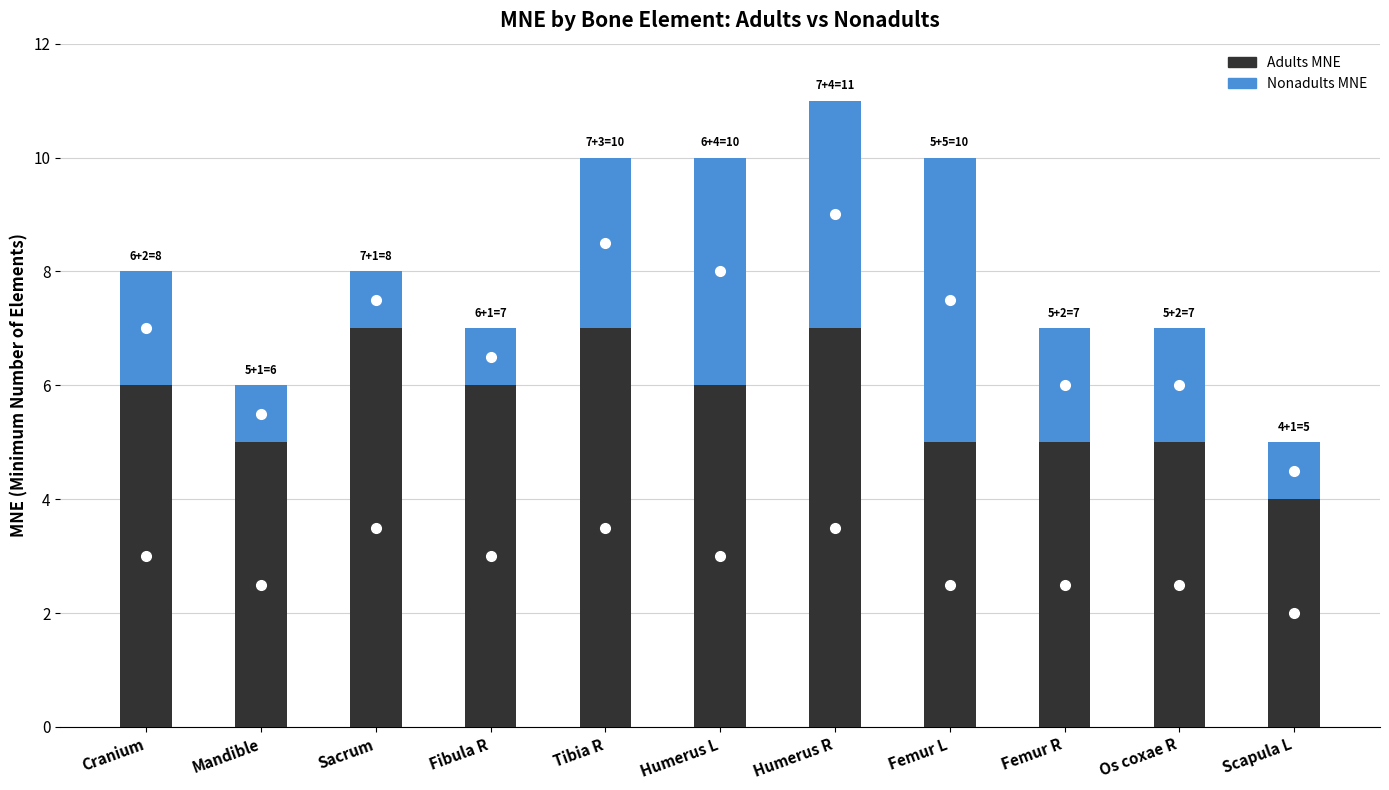

Reading left to right, what are the values for Adults MNE?

6	5	7	6	7	6	7	5	5	5	4